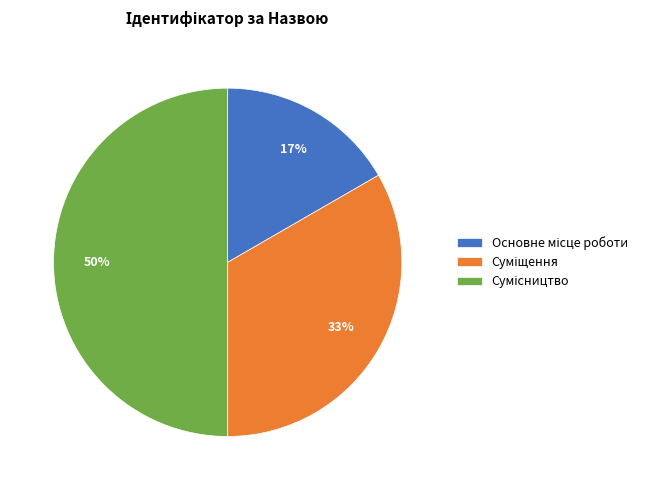

To the nearest percent, what is the difference between the largest and smallest slice percentages?

33%